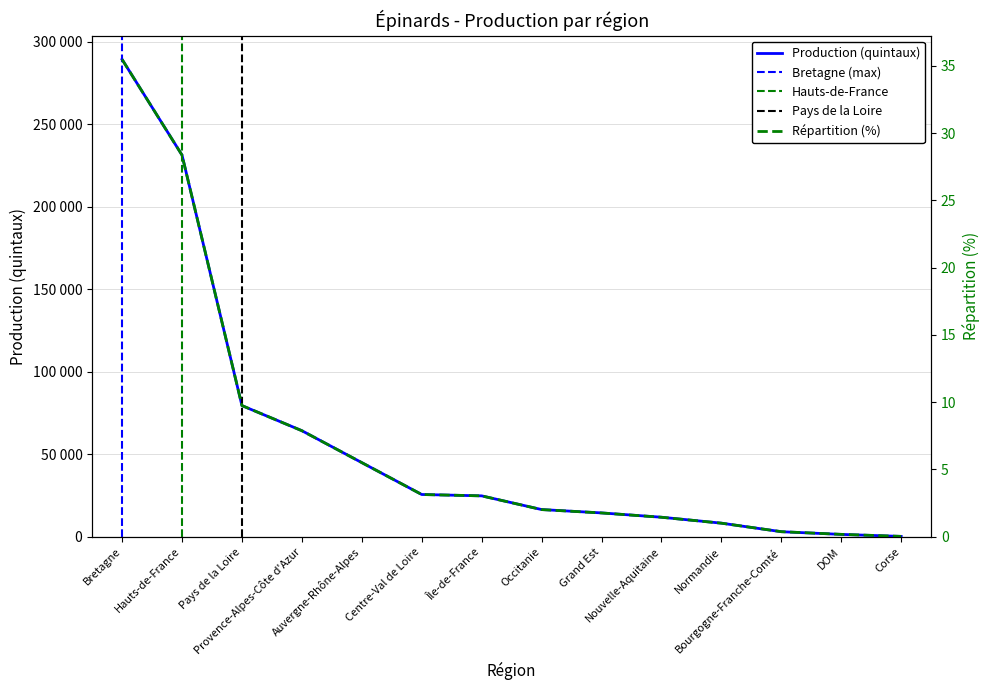

What is the label of the 2nd point from the left?

Hauts-de-France